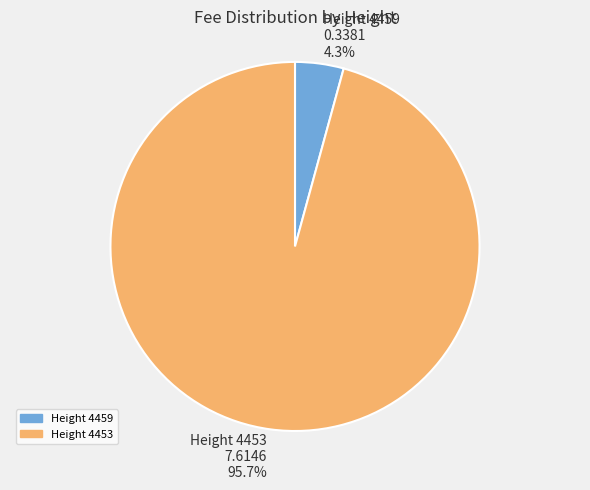

To the nearest percent, what percentage of the pie is Height 4459?

4%